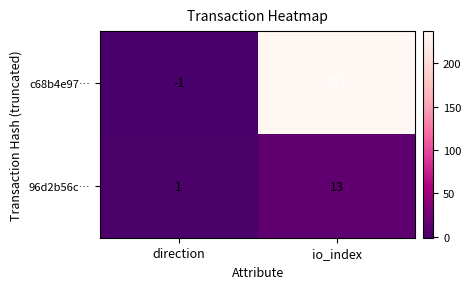

Rank the series at io_index from lowest to highest value.

96d2b56c…, c68b4e97…